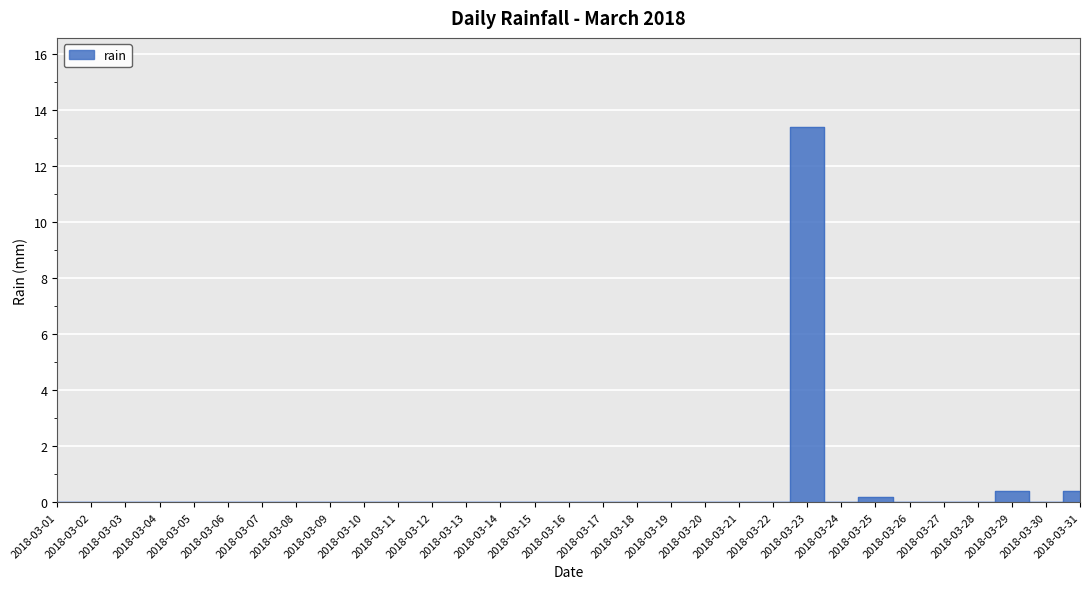

The chart shows a value of 5.7 at 2018-03-05. True or false?

False